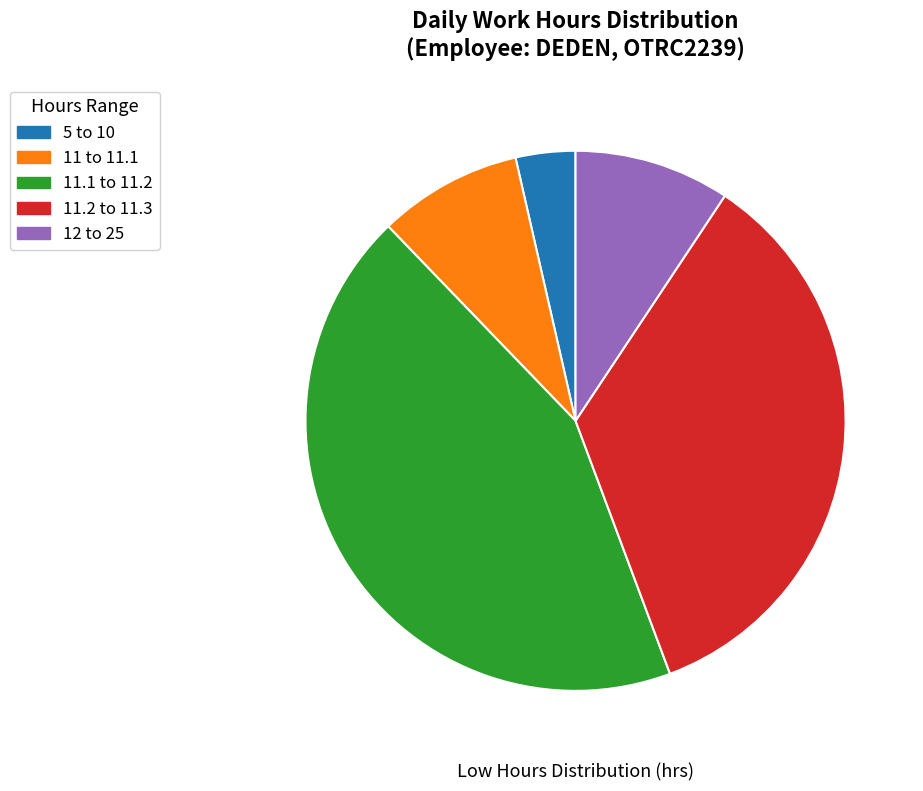

Do 11.2 to 11.3 and 11 to 11.1 together represent more than half of the pie?

No